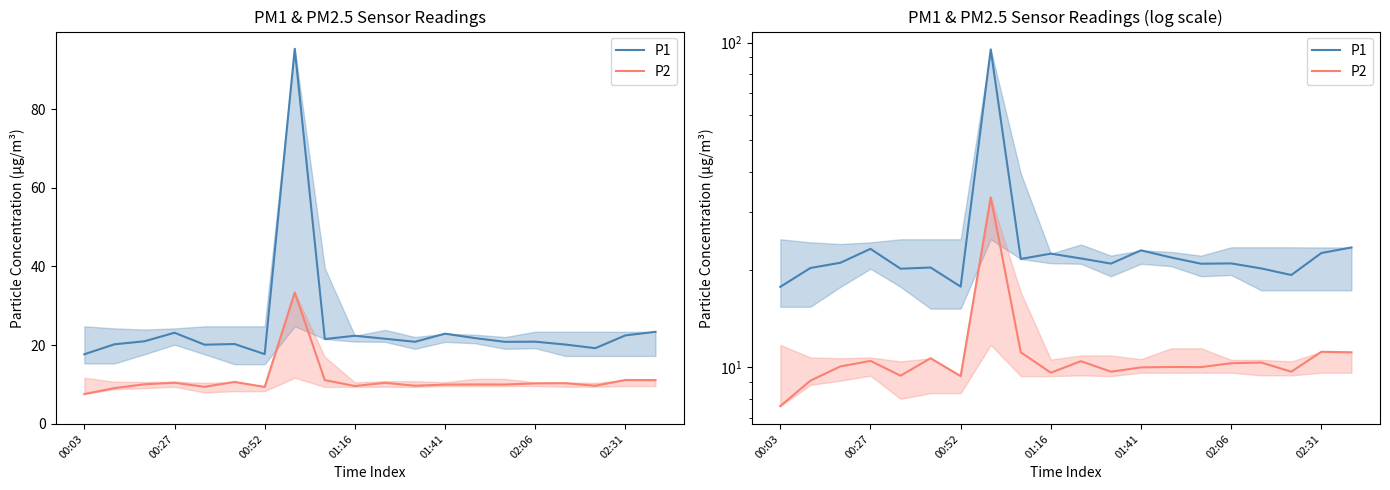

What is the spread (max minus min) of values at 8?

10.4